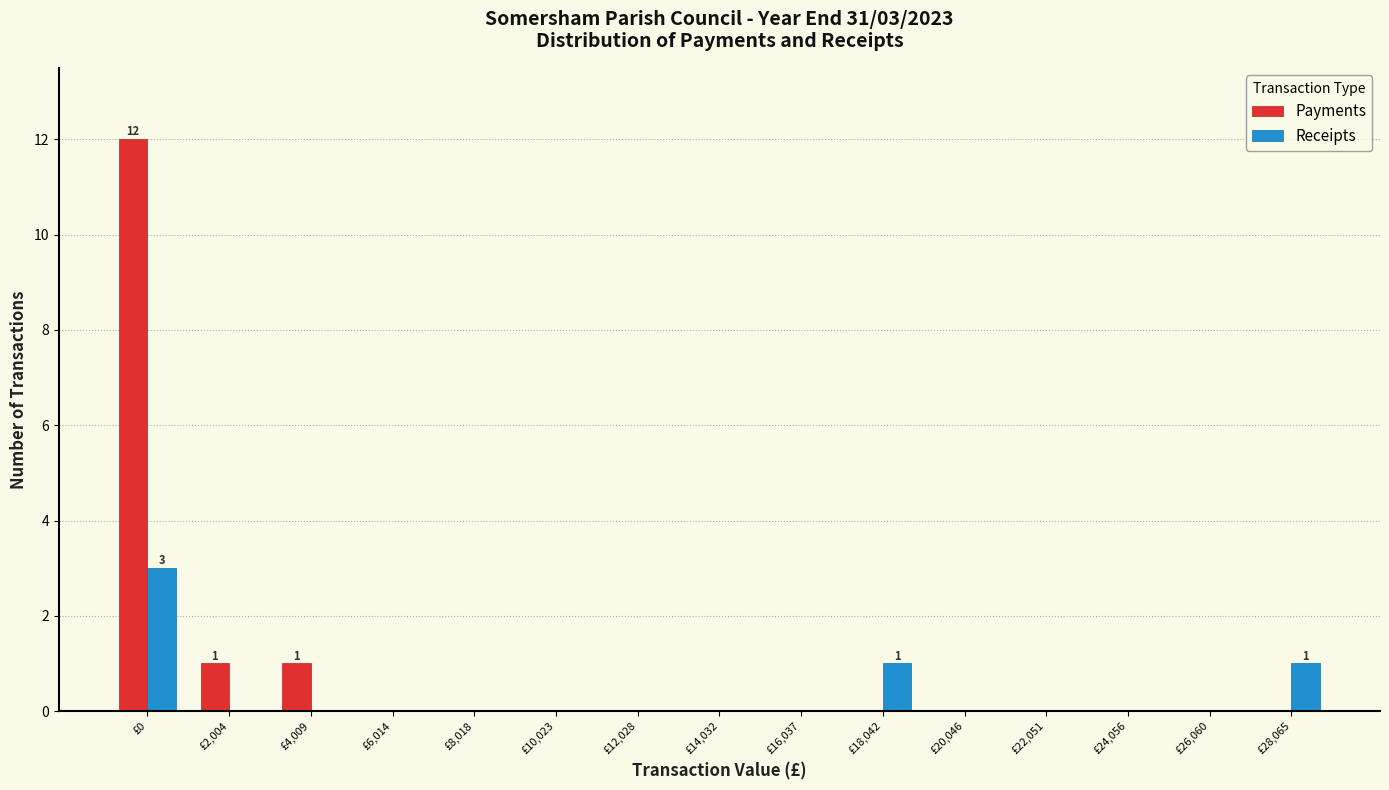

Reading left to right, extract all data points from this chart.

Payments: £0=12	£2,004=1	£4,009=1	£6,014=0	£8,018=0	£10,023=0	£12,028=0	£14,032=0	£16,037=0	£18,042=0	£20,046=0	£22,051=0	£24,056=0	£26,060=0	£28,065=0
Receipts: £0=3	£2,004=0	£4,009=0	£6,014=0	£8,018=0	£10,023=0	£12,028=0	£14,032=0	£16,037=0	£18,042=1	£20,046=0	£22,051=0	£24,056=0	£26,060=0	£28,065=1